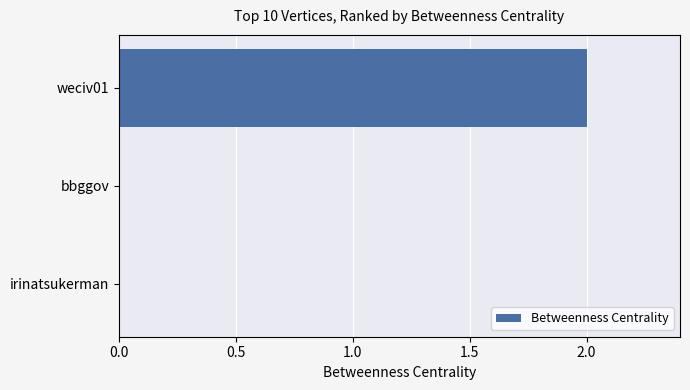

How many distinct data groups are displayed?

1